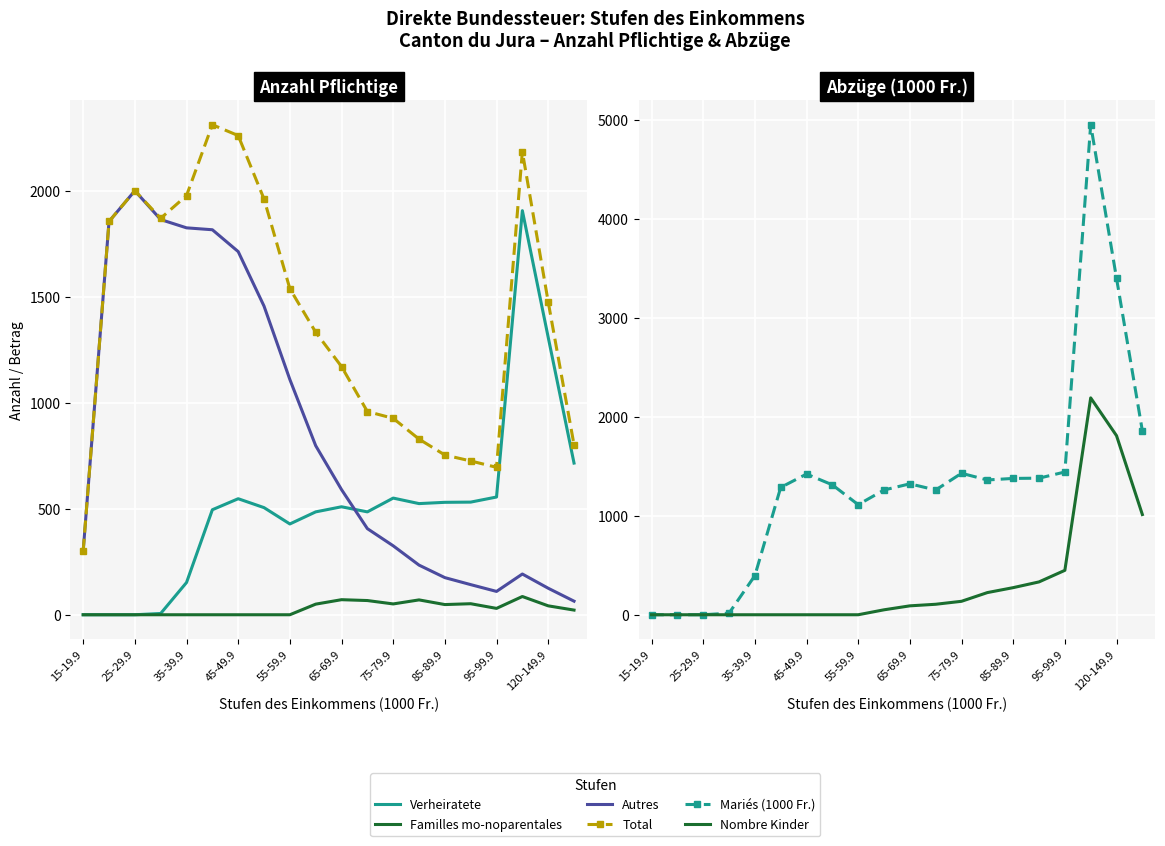

How many data points does each series have?

20